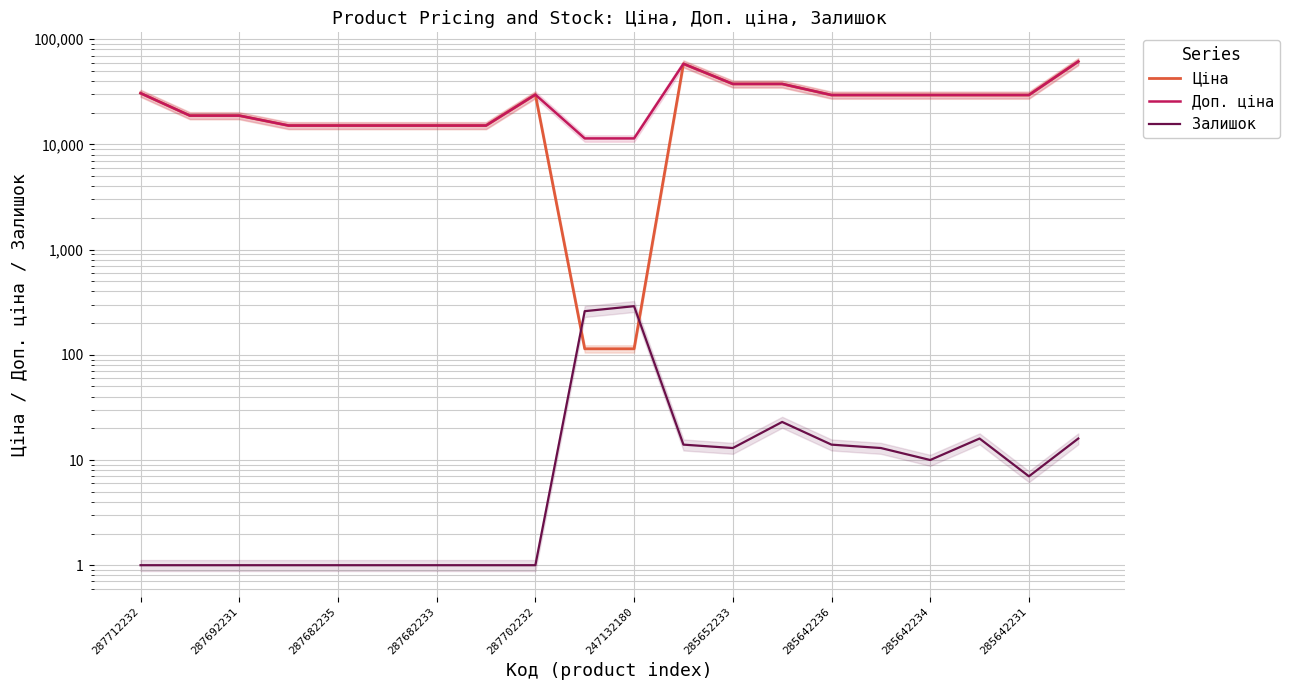

What is the average value of the Залишок series?

34.2